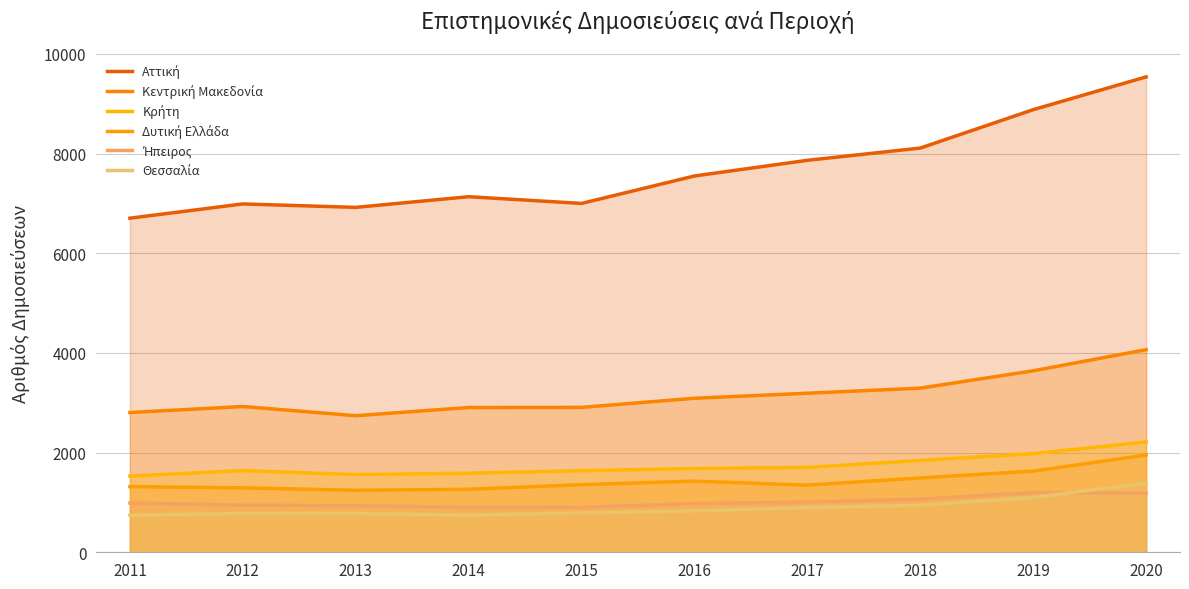

True or false: Θεσσαλία and Κρήτη intersect in this chart.

False